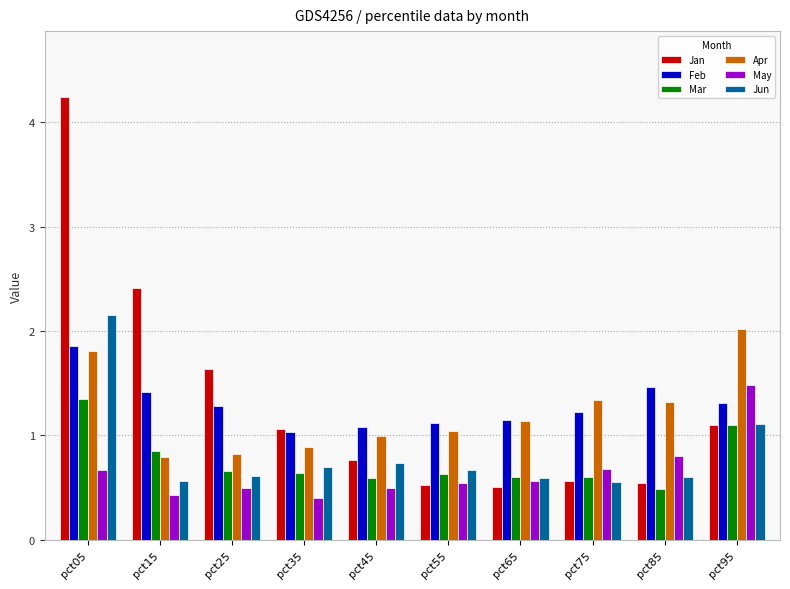

The Jun series shows 2.2 at pct05. True or false?

True